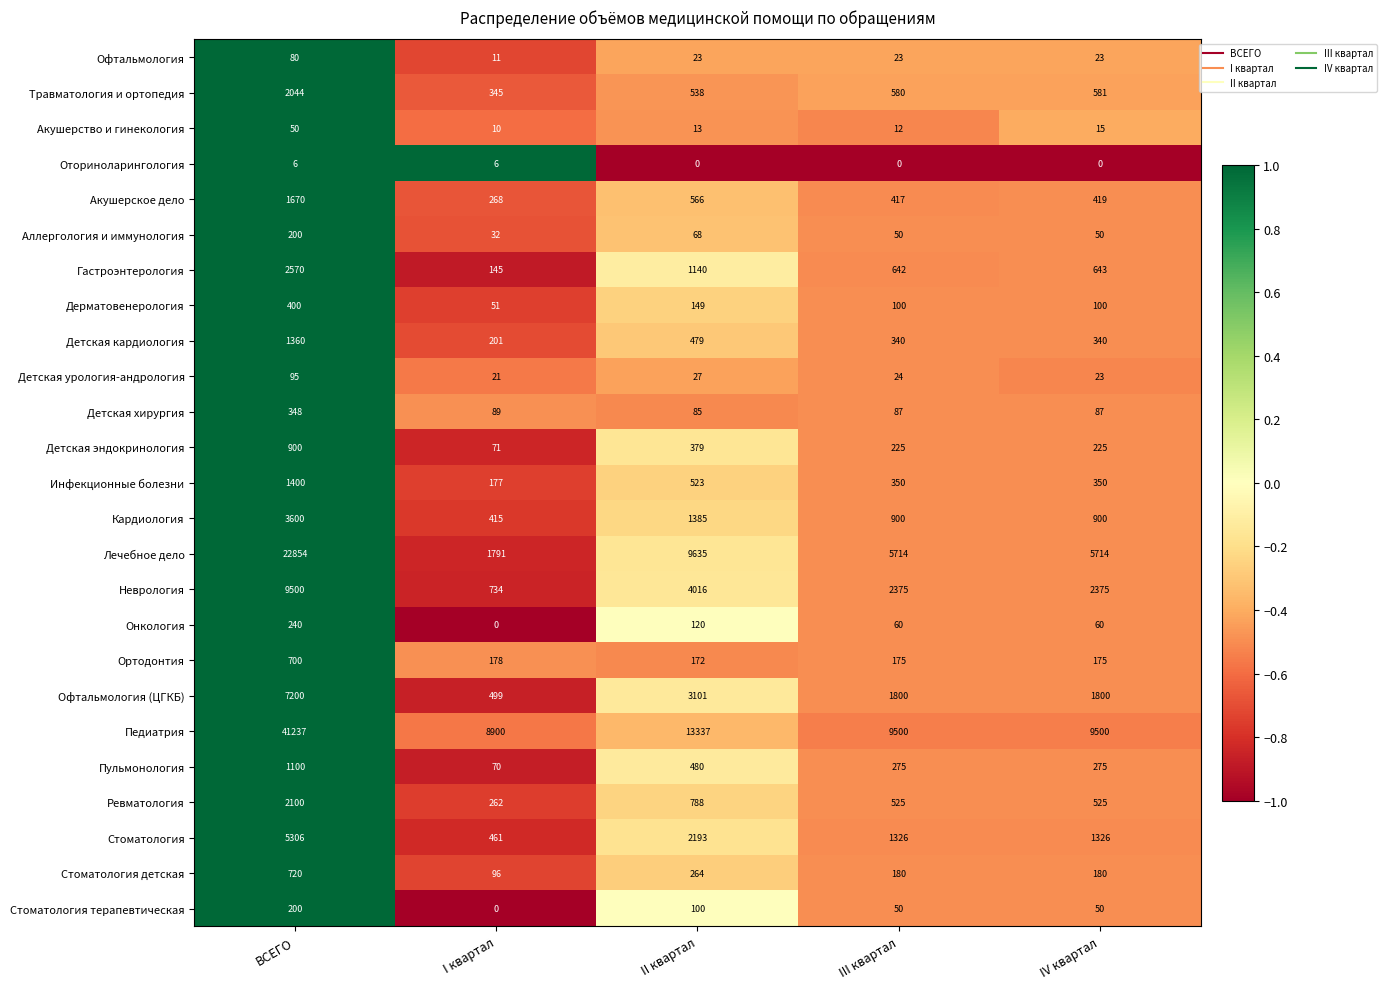

What is the difference between the maximum and second lowest values in the Гастроэнтерология series?

1928